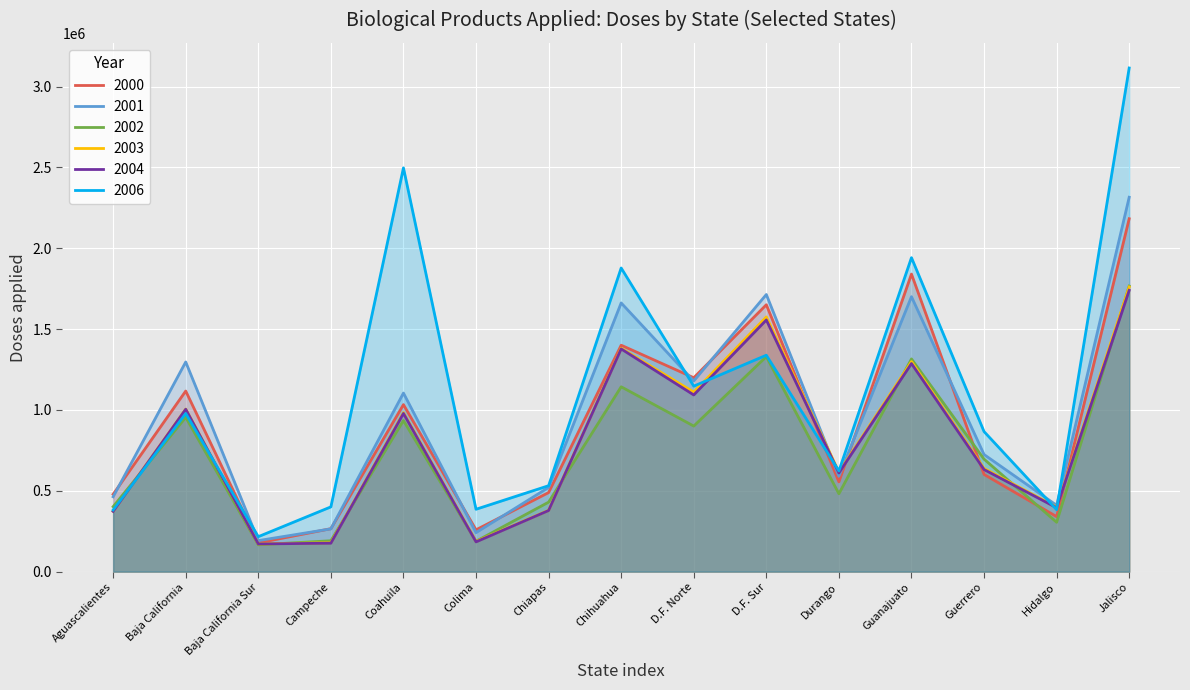

Reading right to left, extract all data points from this chart.

2000: Jalisco=2182342	Hidalgo=340009	Guerrero=600993	Guanajuato=1840067	Durango=555067	D.F. Sur=1650321	D.F. Norte=1198927	Chihuahua=1400182	Chiapas=488779	Colima=258471	Coahuila=1032771	Campeche=265496	Baja California Sur=177535	Baja California=1116722	Aguascalientes=478288
2001: Jalisco=2315286	Hidalgo=409951	Guerrero=724060	Guanajuato=1700357	Durango=589975	D.F. Sur=1713735	D.F. Norte=1178907	Chihuahua=1661682	Chiapas=520680	Colima=240968	Coahuila=1104243	Campeche=264314	Baja California Sur=191766	Baja California=1296565	Aguascalientes=462896
2002: Jalisco=1766009	Hidalgo=305177	Guerrero=695568	Guanajuato=1315416	Durango=481598	D.F. Sur=1329555	D.F. Norte=900069	Chihuahua=1143088	Chiapas=429581	Colima=187798	Coahuila=934181	Campeche=190877	Baja California Sur=165797	Baja California=954353	Aguascalientes=401681
2003: Jalisco=1760578	Hidalgo=398878	Guerrero=637960	Guanajuato=1298805	Durango=615239	D.F. Sur=1574946	D.F. Norte=1110027	Chihuahua=1381091	Chiapas=378916	Colima=186483	Coahuila=983314	Campeche=178493	Baja California Sur=171218	Baja California=1005219	Aguascalientes=373898
2004: Jalisco=1739609	Hidalgo=395052	Guerrero=631202	Guanajuato=1286769	Durango=610026	D.F. Sur=1556256	D.F. Norte=1092596	Chihuahua=1377235	Chiapas=377787	Colima=183833	Coahuila=978246	Campeche=175754	Baja California Sur=171034	Baja California=1004111	Aguascalientes=372710
2006: Jalisco=3114543	Hidalgo=382868	Guerrero=866054	Guanajuato=1941611	Durango=622553	D.F. Sur=1338389	D.F. Norte=1146987	Chihuahua=1877751	Chiapas=531283	Colima=385618	Coahuila=2496938	Campeche=400309	Baja California Sur=216085	Baja California=977952	Aguascalientes=381205